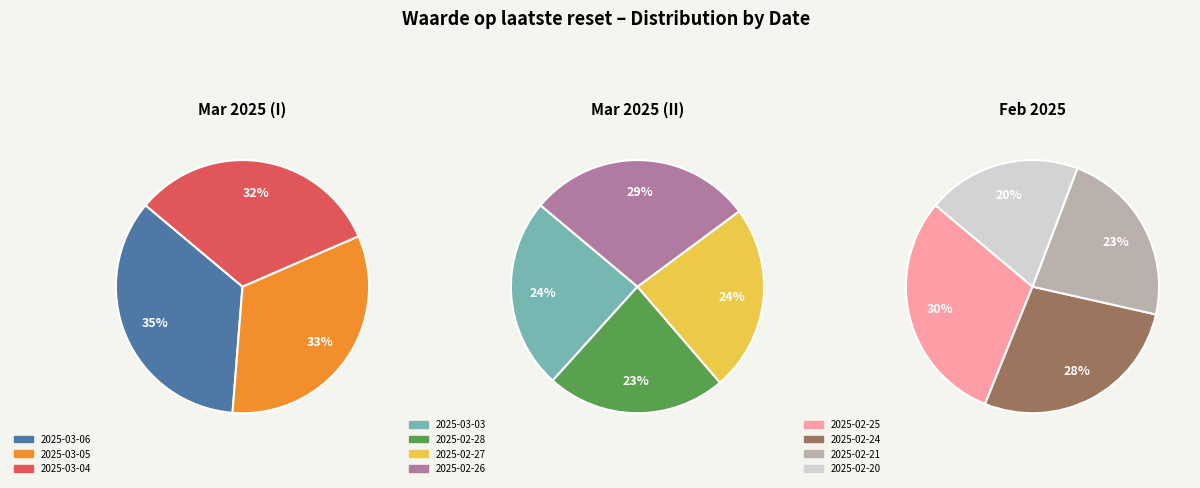

Does any single category account for the majority?

No